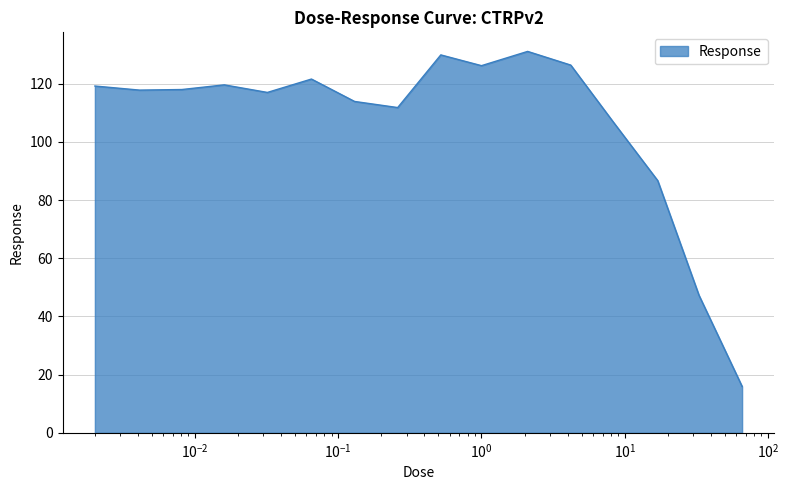

What is the maximum value shown in the chart?

131.1